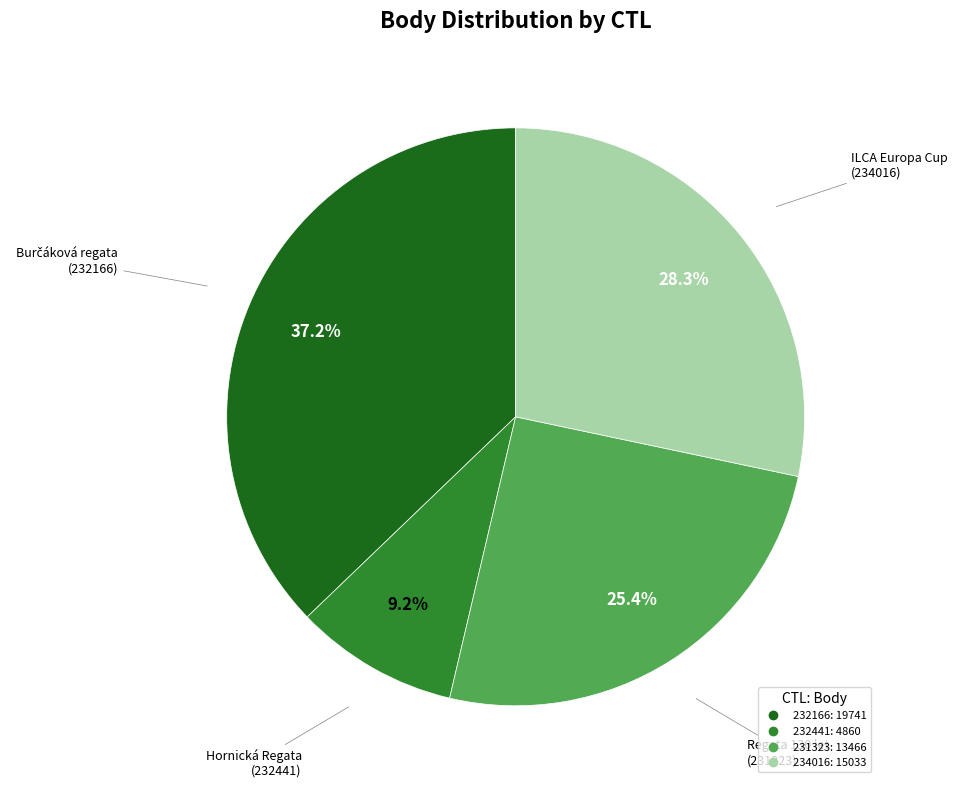

To the nearest percent, what portion does 231323 represent?

25%